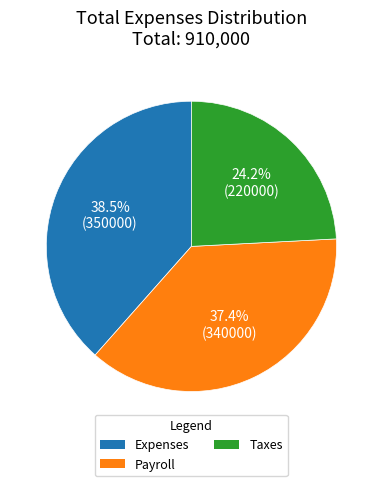

Which has a higher value, Payroll or Expenses?

Expenses